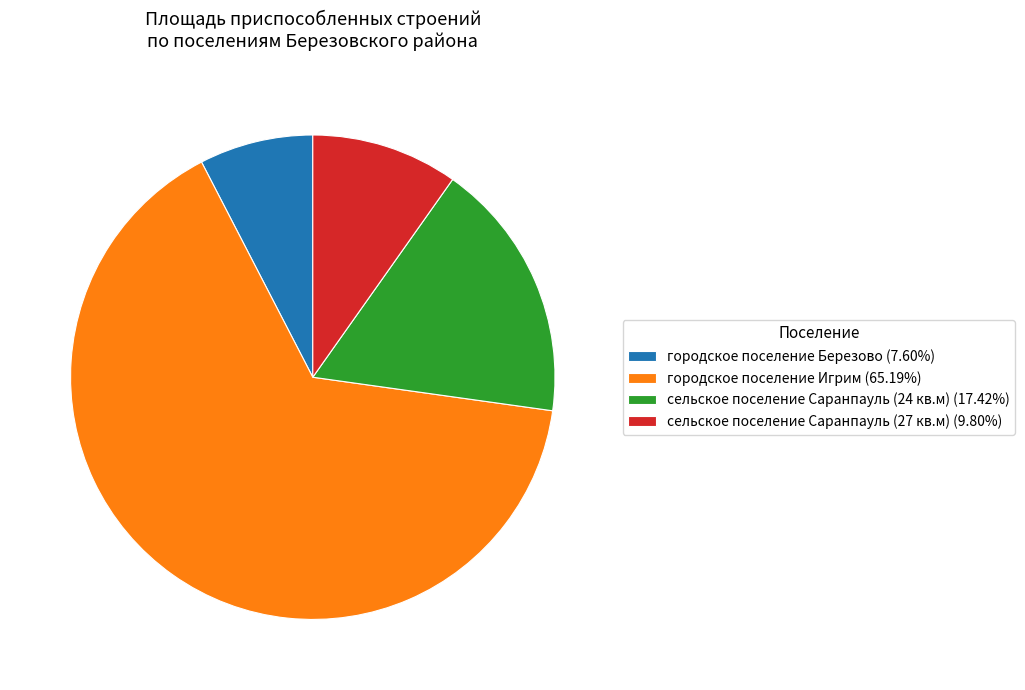

Do городское поселение Игрим (65.19%) and городское поселение Березово (7.60%) together represent more than half of the pie?

Yes